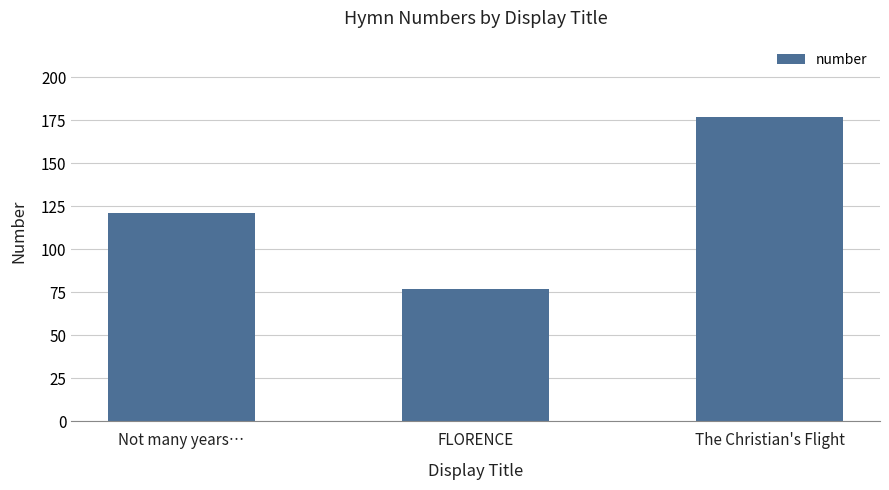

Reading left to right, list all the values displayed in this chart.

121	77	177